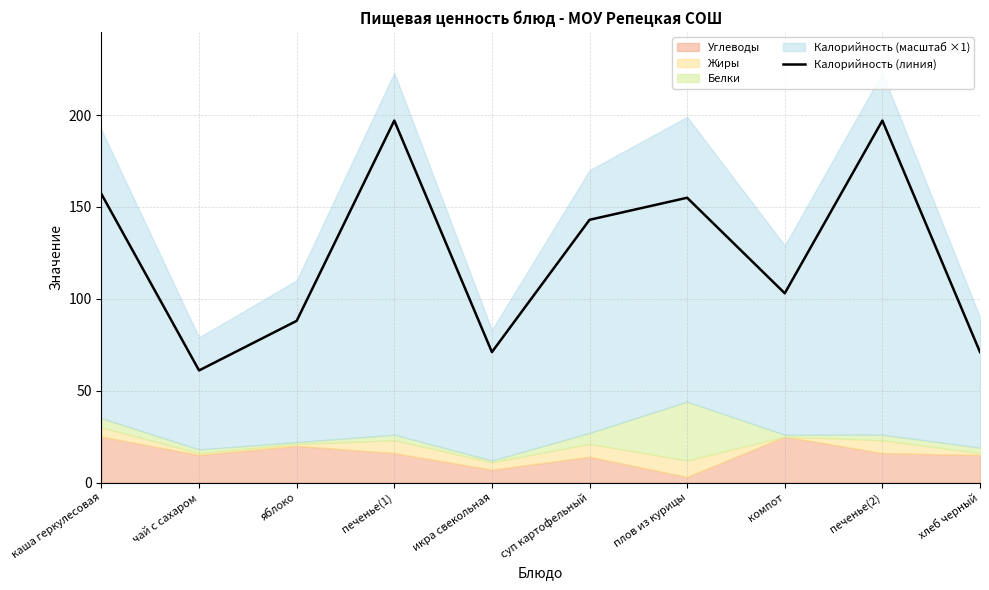

Reading right to left, transcribe all the data shown in this chart.

71	197	103	155	143	71	197	88	61	157